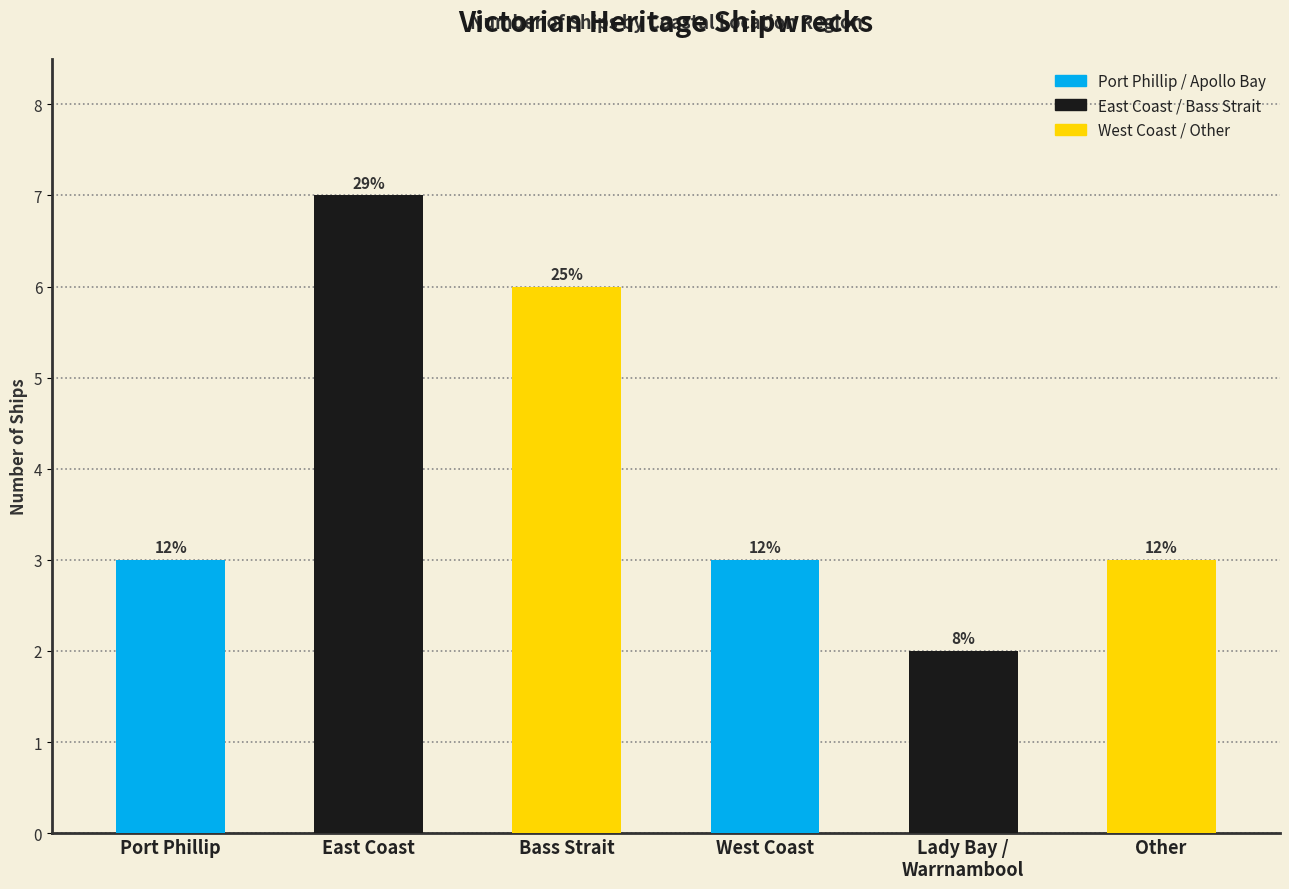

What position from the right is West Coast?

3